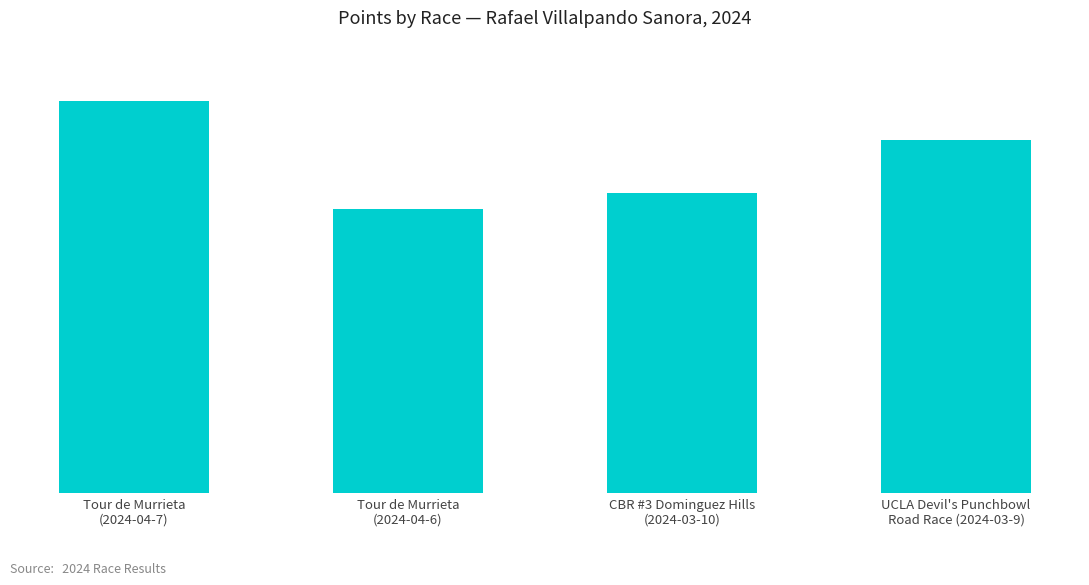

Reading left to right, extract all data points from this chart.

401.9	290.9	307.3	361.2